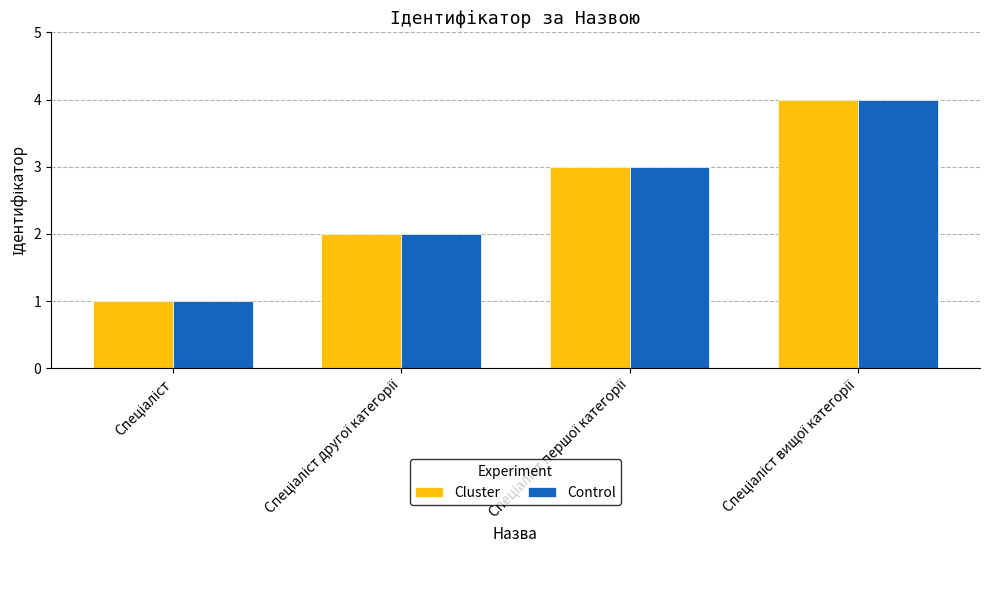

What is the highest value of the Control series?

4